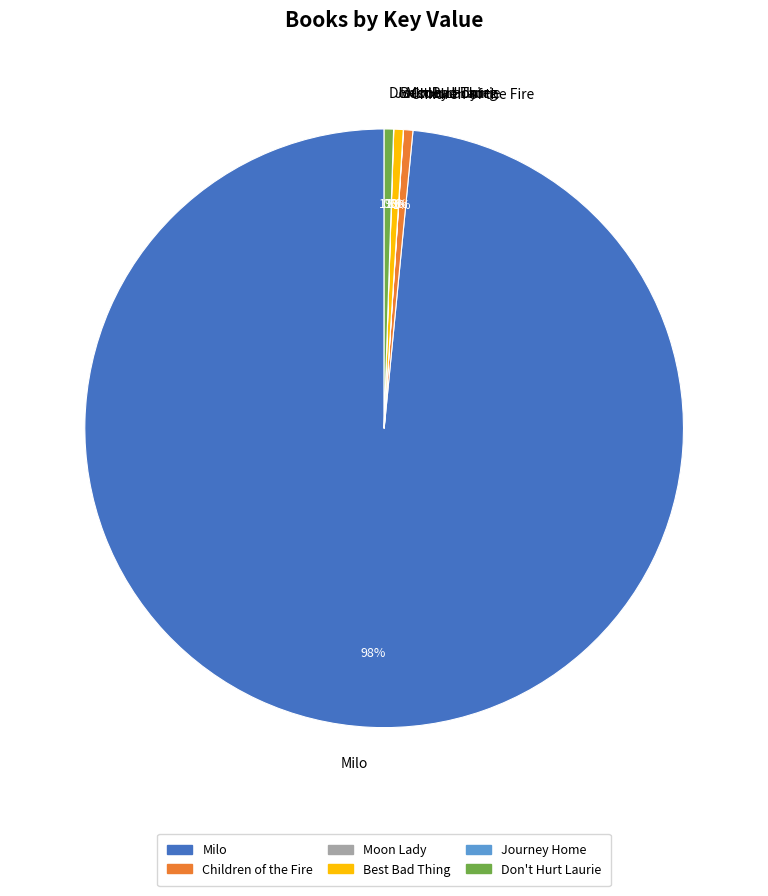

Is it true that Best Bad Thing is 14% of the pie?

False